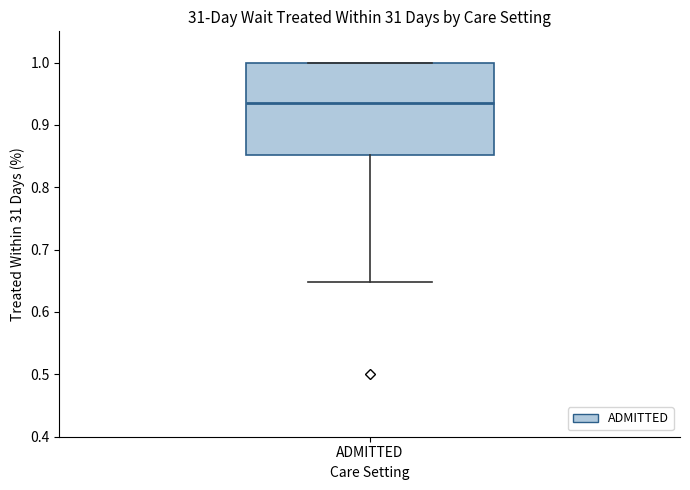

Where is the upper edge of the box for ADMITTED on the y-axis? The values are not printed on the chart, so give them approximately, as read against the axis.

1.00